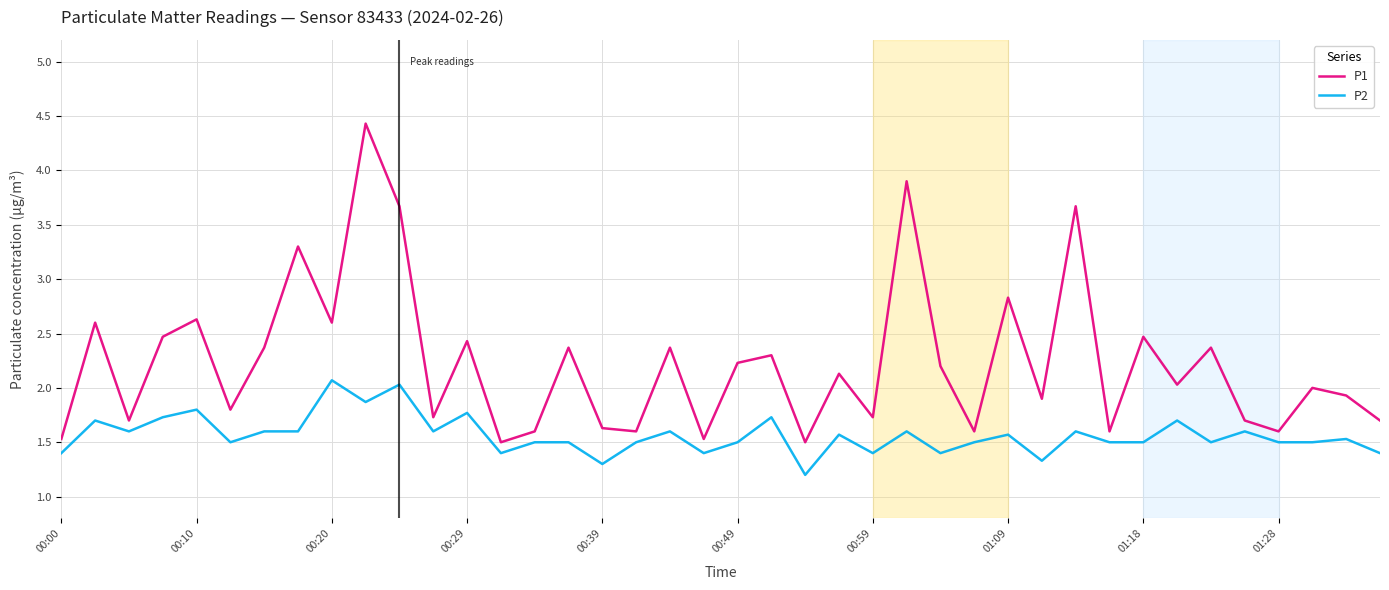

Which series has the largest total across all categories?

P1